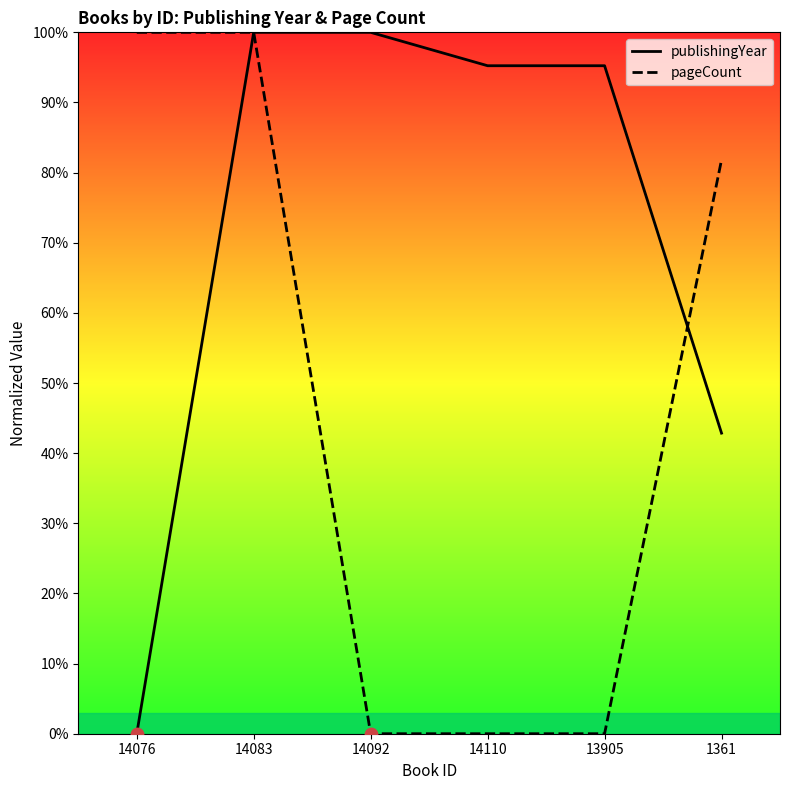

Which series has the largest total across all categories?

publishingYear